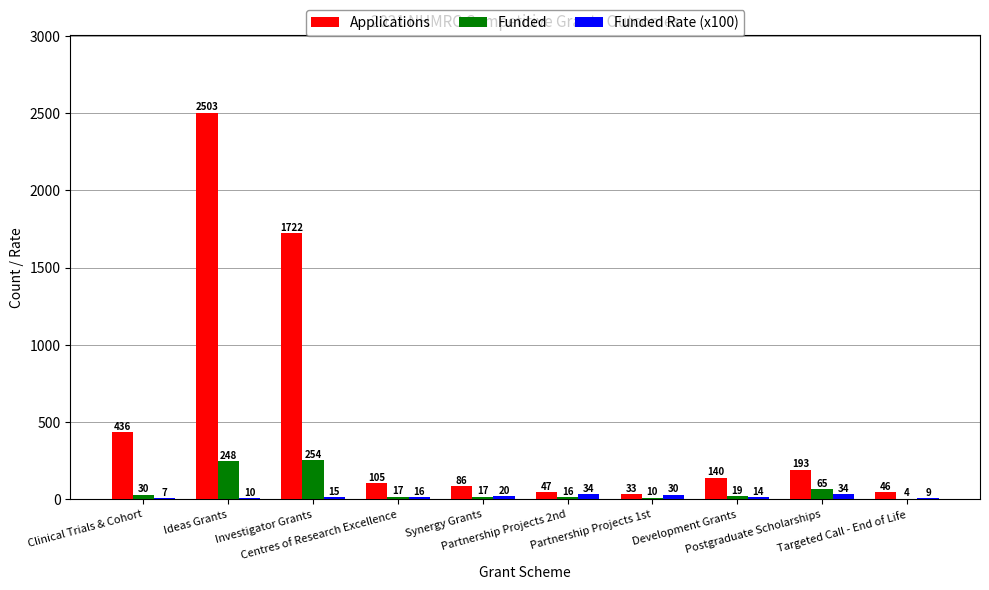

What is the sum of all Applications values?

5311.0